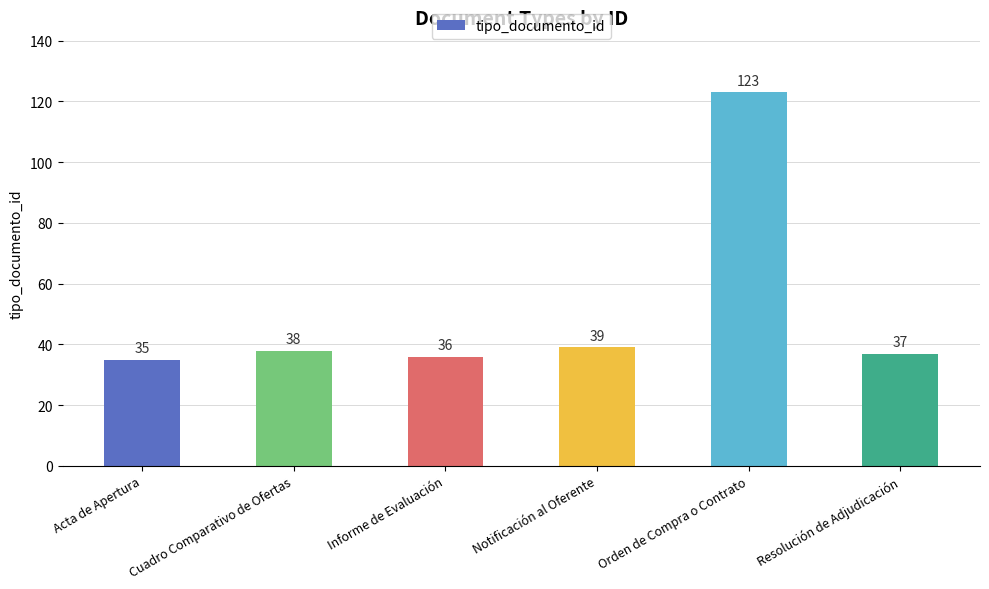

What is the change in value from Cuadro Comparativo de Ofertas to Informe de Evaluación?

-2